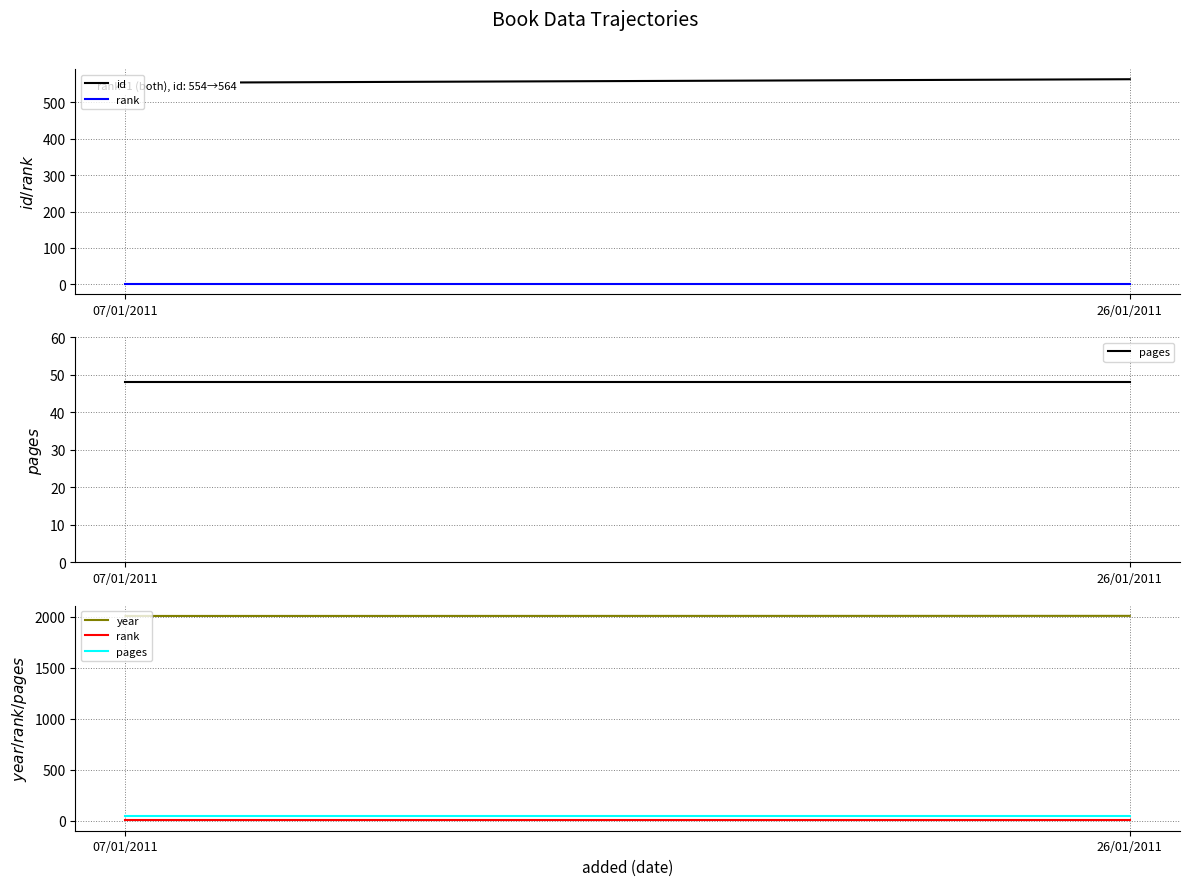

Which series changed the most between 07/01/2011 and 26/01/2011?

id